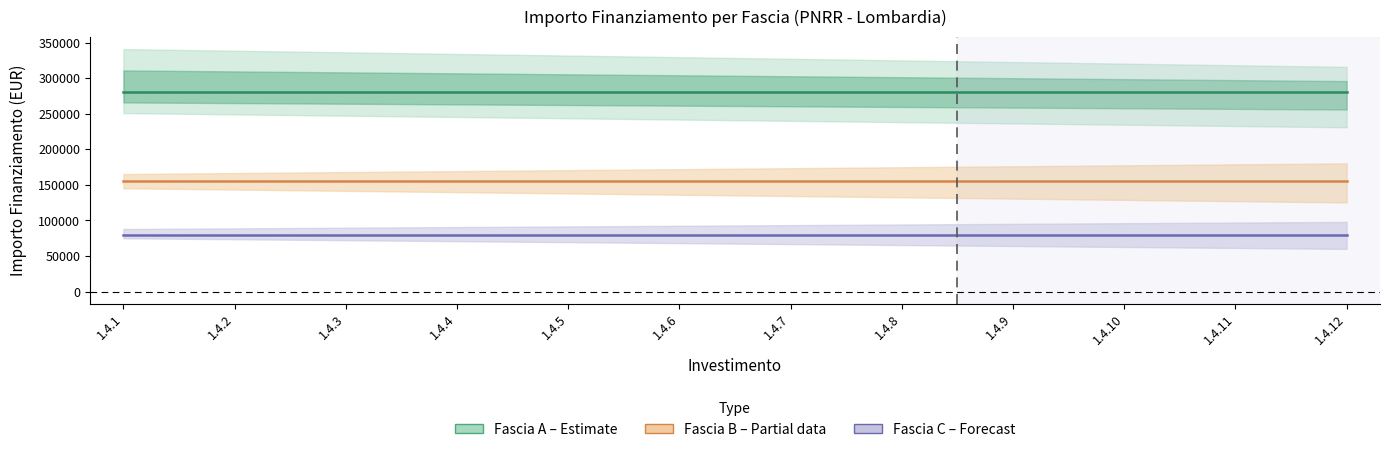

At which category is the sum across all series the highest?

1.4.1